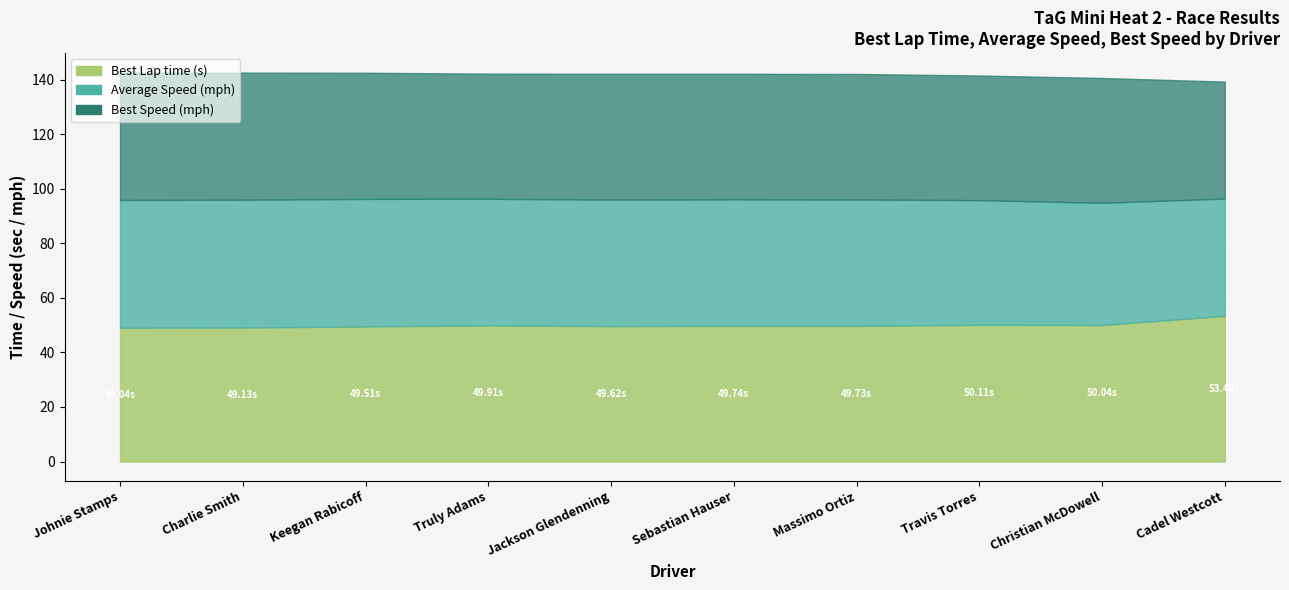

Which category has the lowest value across all series?

Johnie Stamps